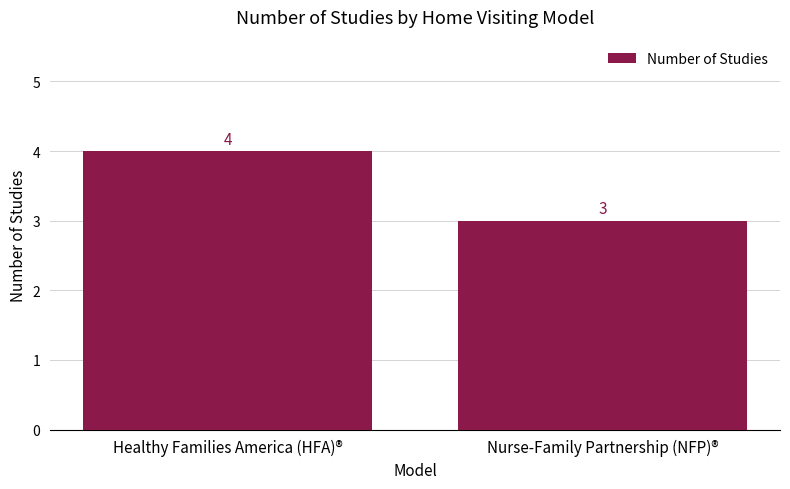

Which category has the highest value across all series?

Healthy Families America (HFA)®